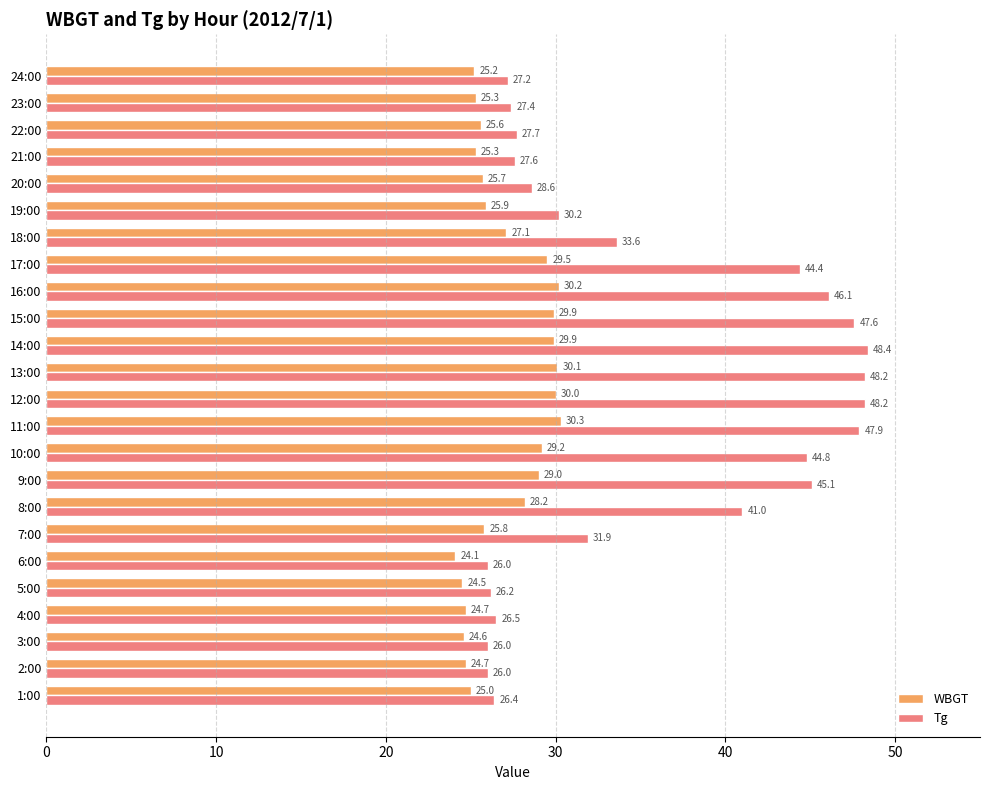

What is the smallest value displayed?

24.1